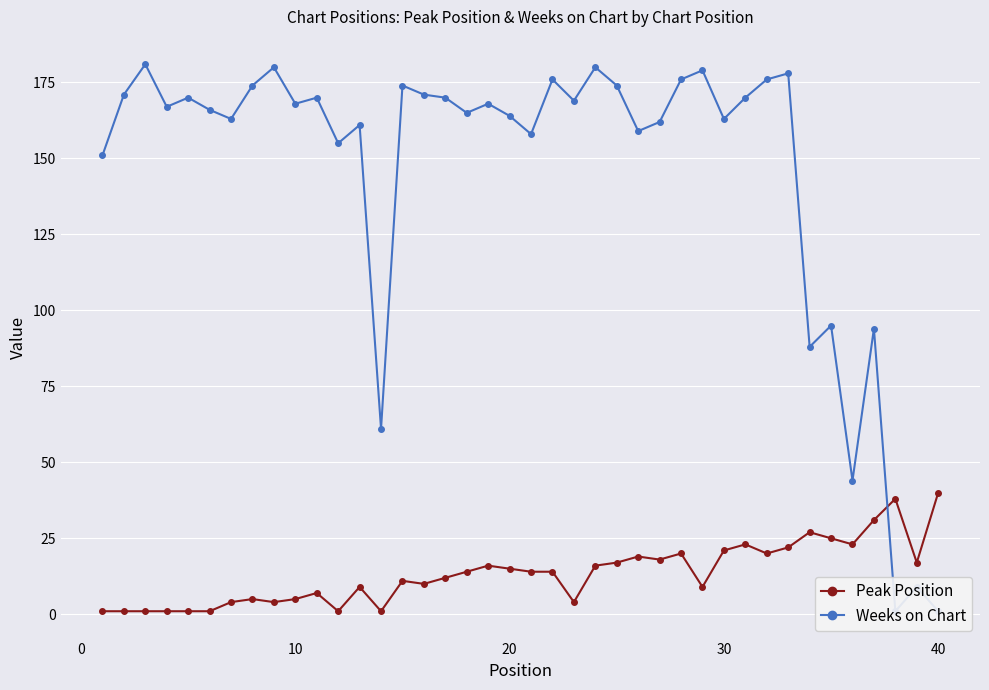

Which series has the largest total across all categories?

Weeks on Chart